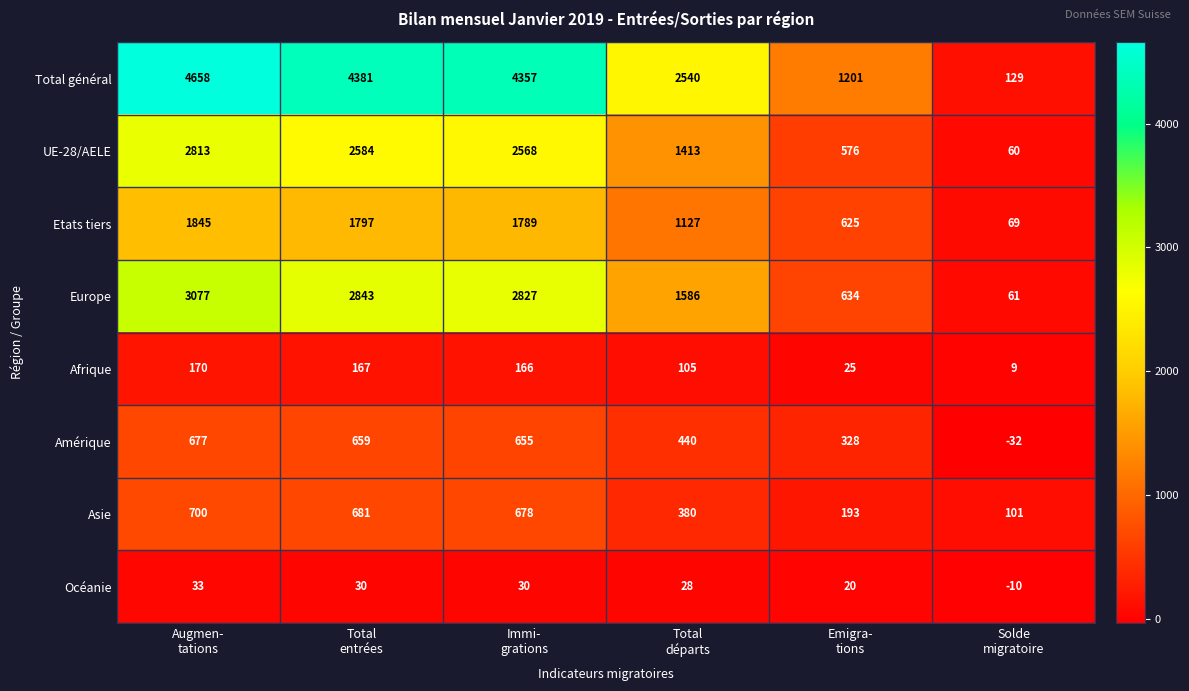

Rank the series at Solde
migratoire from lowest to highest value.

Amérique, Océanie, Afrique, UE-28/AELE, Europe, Etats tiers, Asie, Total général